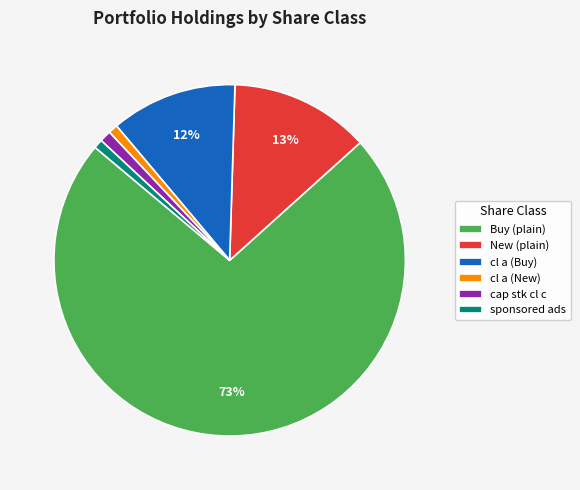

To the nearest percent, what is the combined percentage of cap stk cl c and cl a (New)?

2%